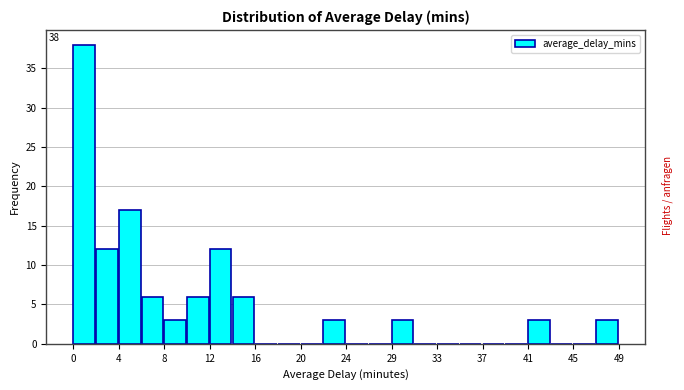

Which range on the x-axis has the tallest bar?

0.0 to 2.0